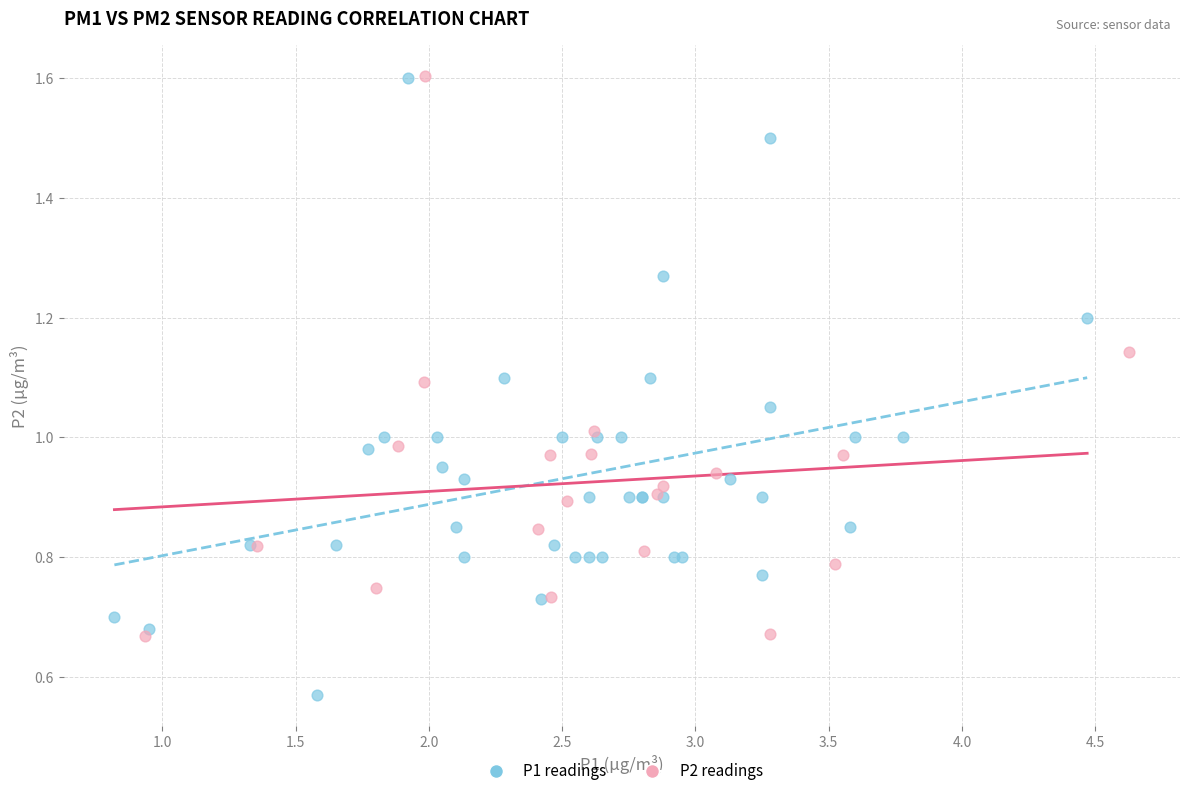

Which series has the largest Y range (max minus min)?

P1 readings